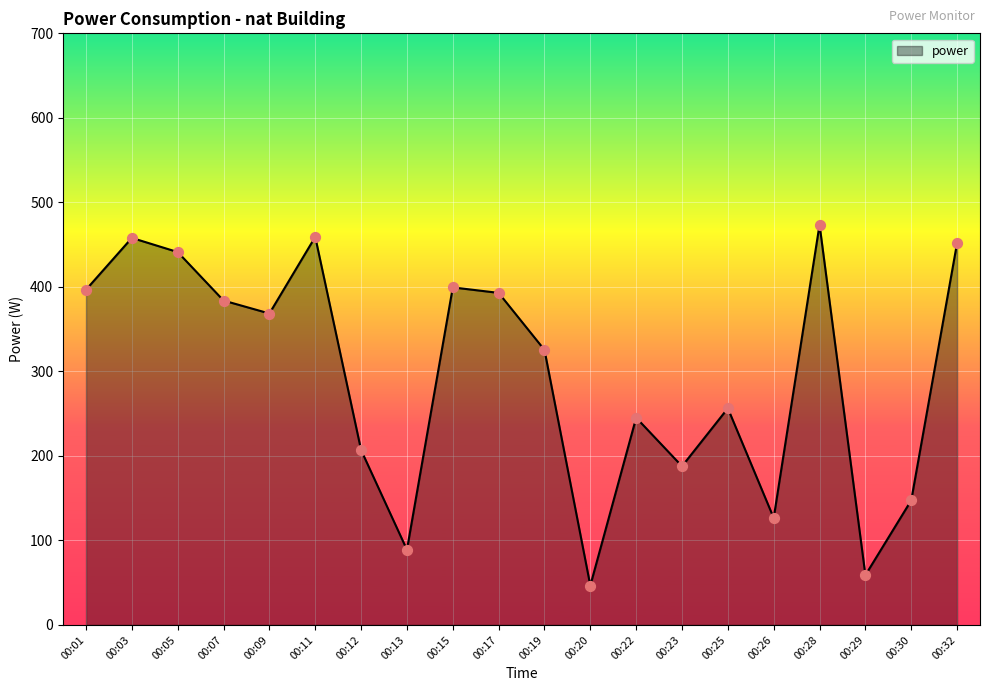

Approximately how many times larger is the value at 00:13 compared to 00:29?

1.5